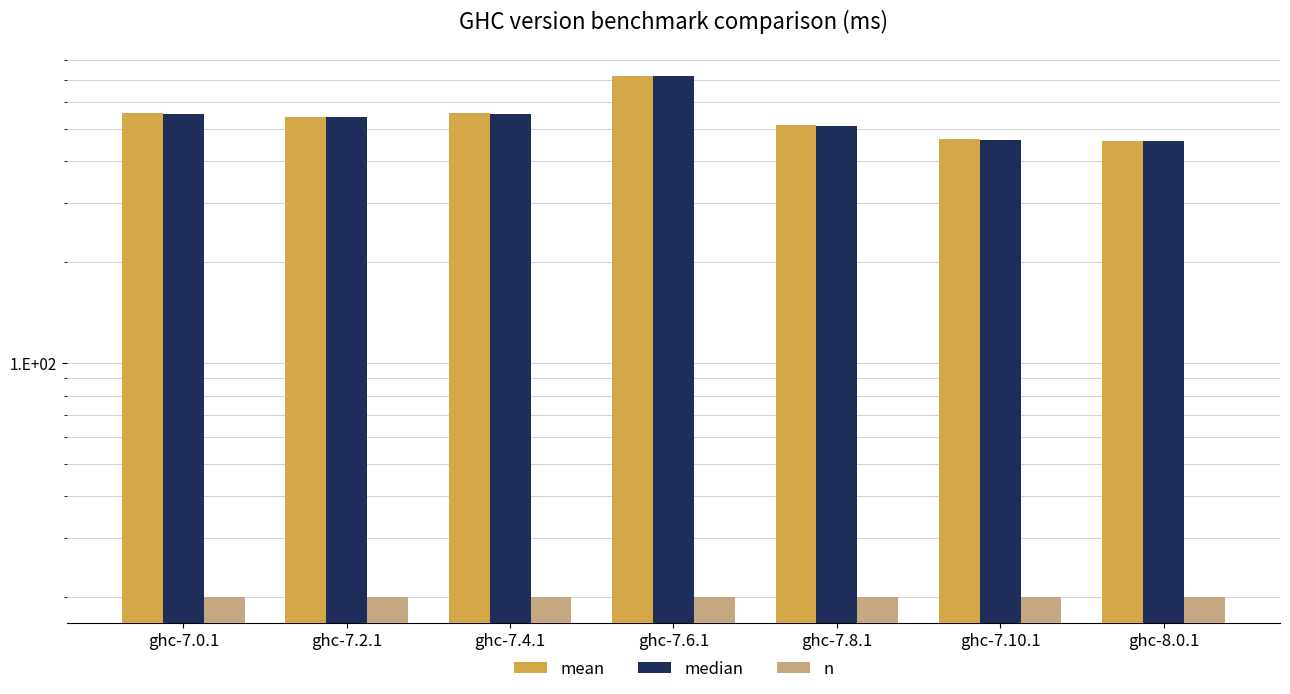

What is the label of the 1st bar from the right?

ghc-8.0.1